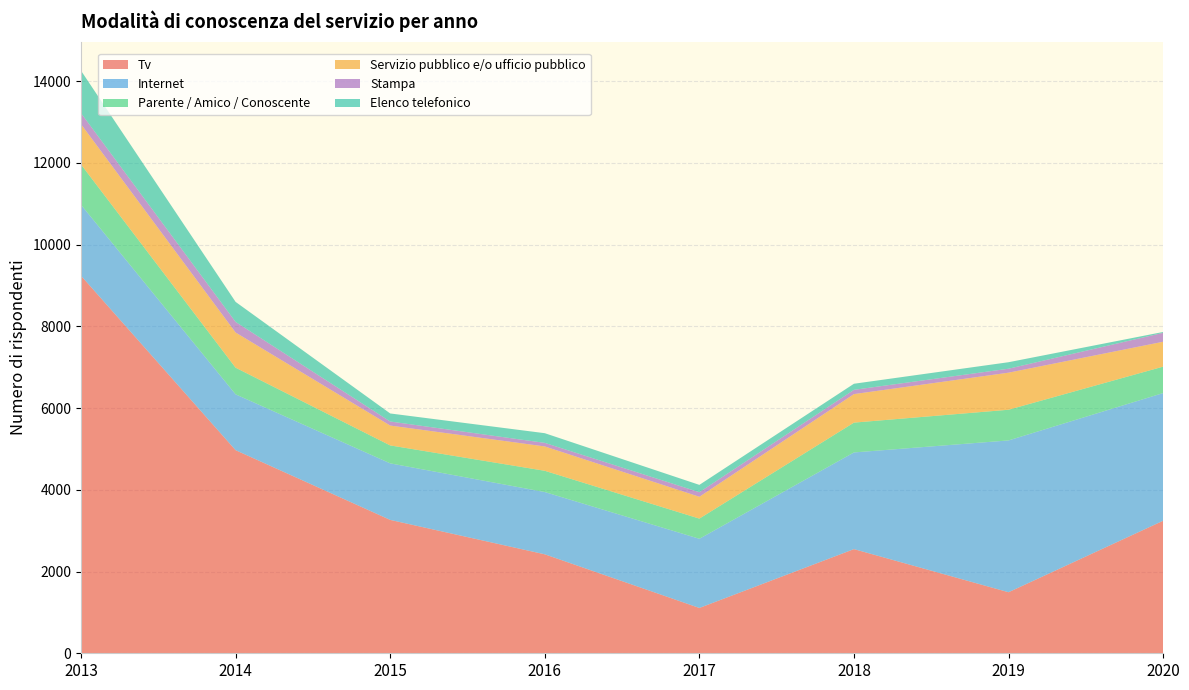

Reading left to right, what are all the values shown in this chart?

Tv: 2013=9239	2014=4970	2015=3264	2016=2422	2017=1109	2018=2549	2019=1494	2020=3243
Internet: 2013=1737	2014=1367	2015=1384	2016=1524	2017=1693	2018=2366	2019=3715	2020=3125
Parente / Amico / Conoscente: 2013=986	2014=652	2015=439	2016=520	2017=494	2018=730	2019=751	2020=647
Servizio pubblico e/o ufficio pubblico: 2013=986	2014=861	2015=486	2016=596	2017=534	2018=698	2019=907	2020=609
Stampa: 2013=270	2014=259	2015=99	2016=87	2017=112	2018=104	2019=97	2020=218
Elenco telefonico: 2013=1039	2014=490	2015=197	2016=237	2017=179	2018=149	2019=159	2020=21